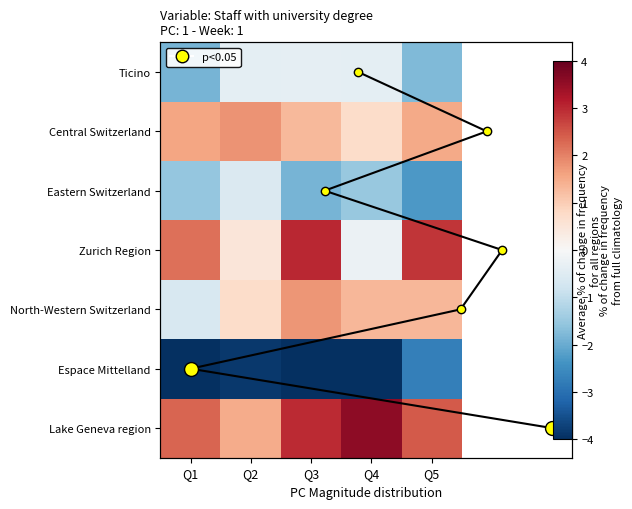

Which series has the largest total across all categories?

Lake Geneva region